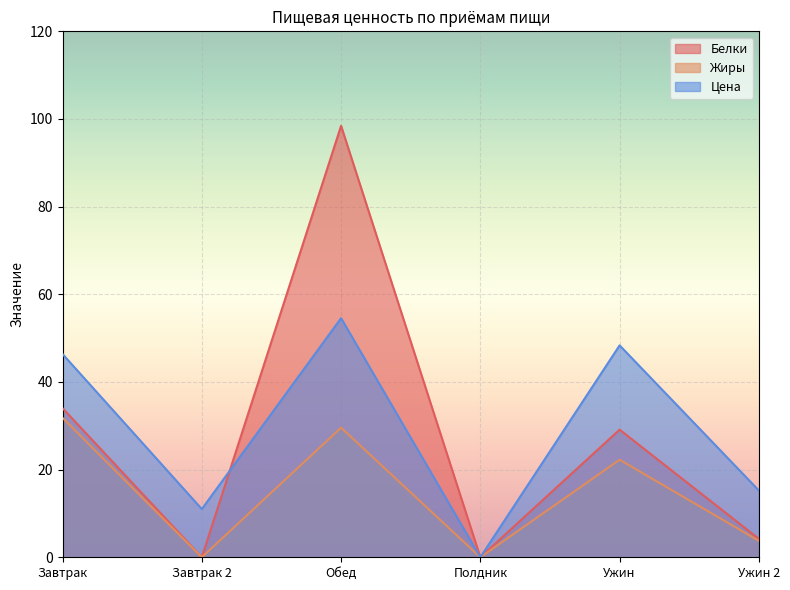

Which series has the widest spread of values?

Белки